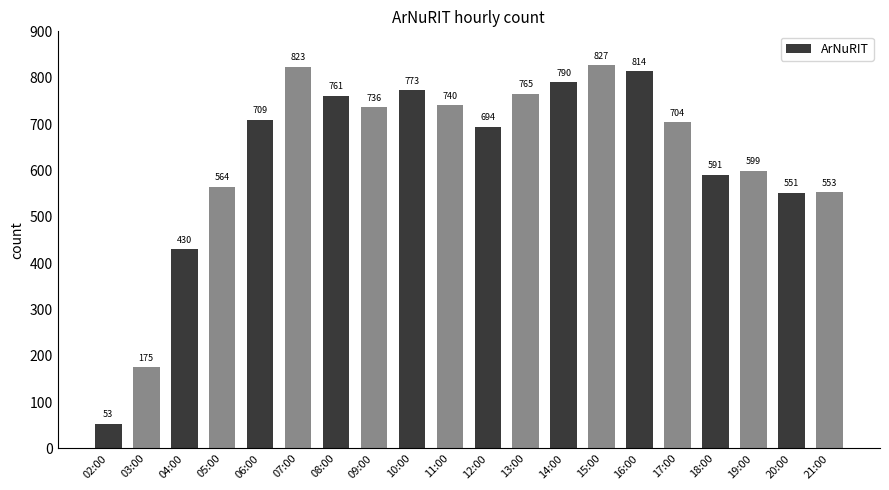

Reading left to right, extract all data points from this chart.

53	175	430	564	709	823	761	736	773	740	694	765	790	827	814	704	591	599	551	553